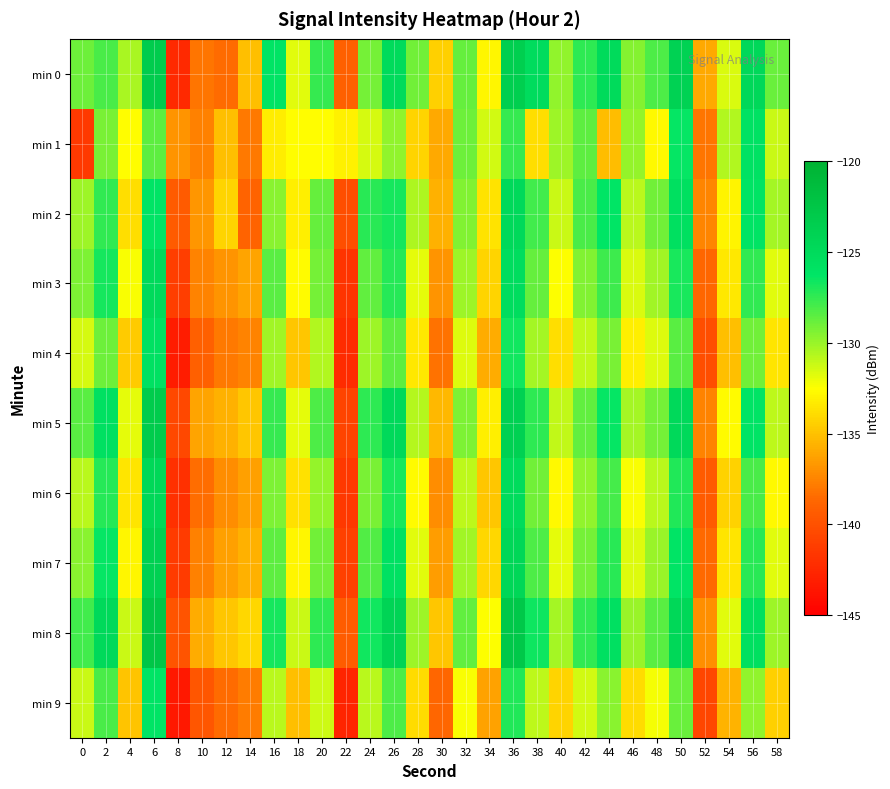

At which category does the chart reach its minimum across all series?

8